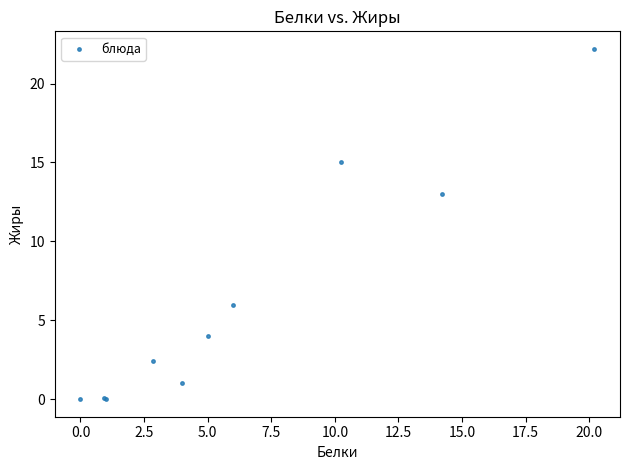

What Y value in the scatter plot is closest to 11?

13.0